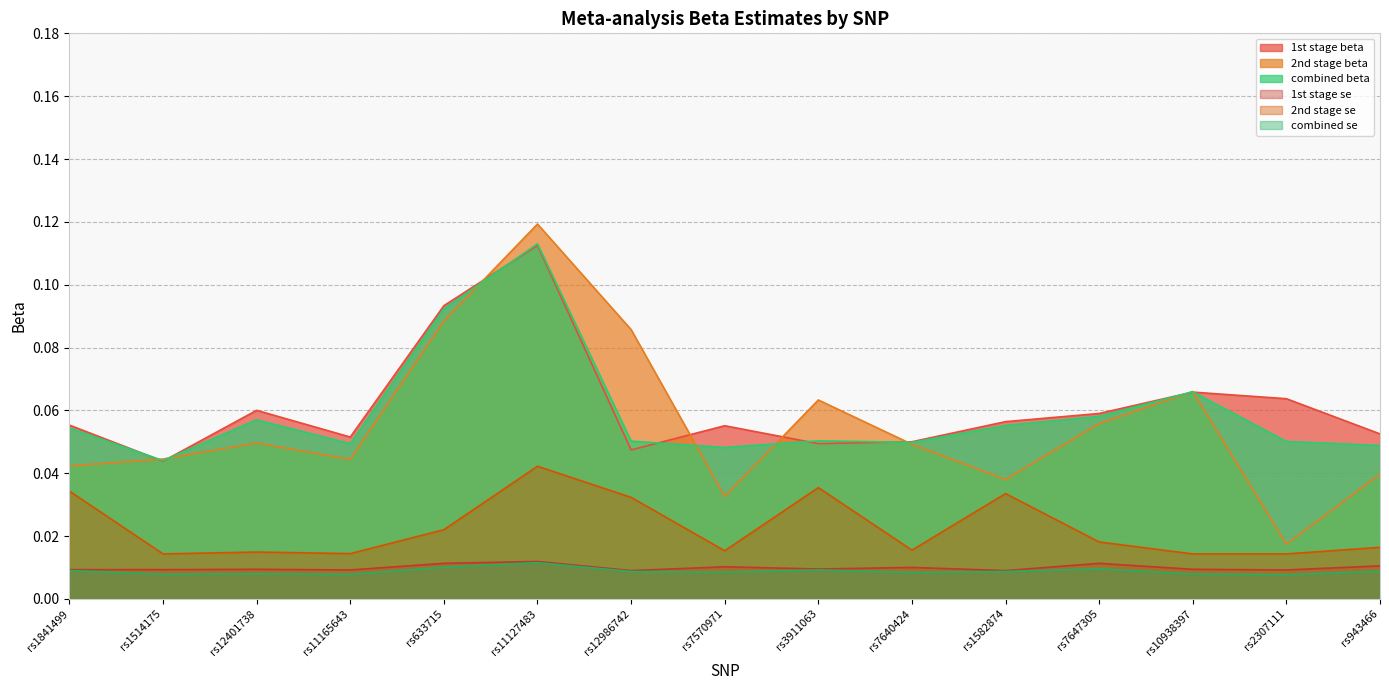

What are all the series names shown in the legend?

1st stage beta, 2nd stage beta, combined beta, 1st stage se, 2nd stage se, combined se